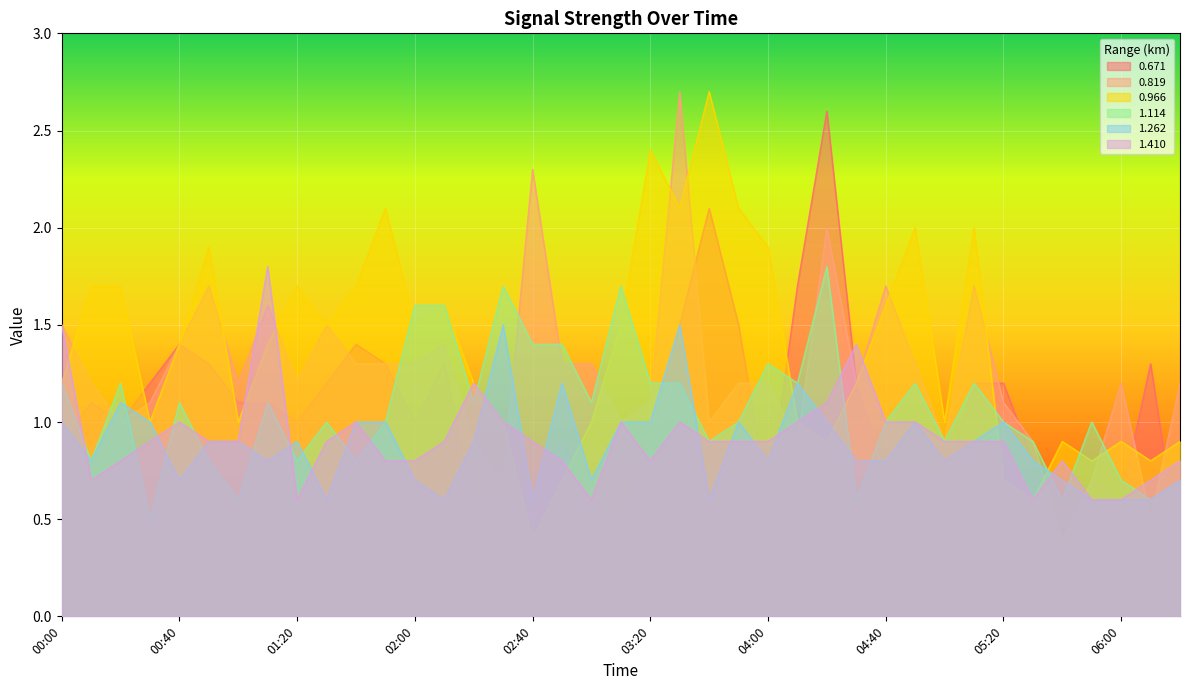

Which category has the highest value in the 0.819 series?

03:30